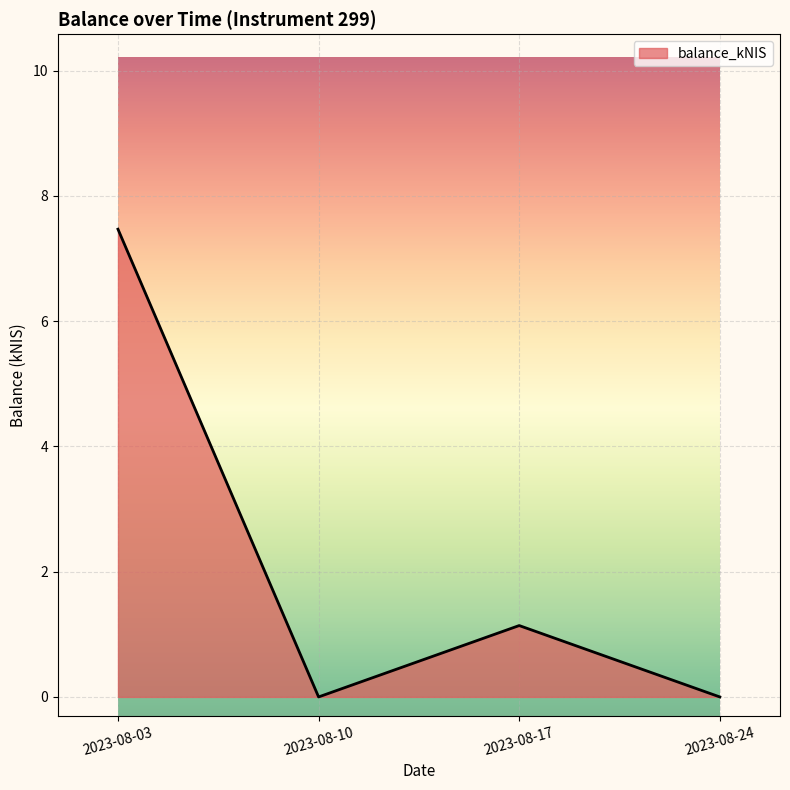

How many interior local peaks (higher than both neighbors) does the data have?

1